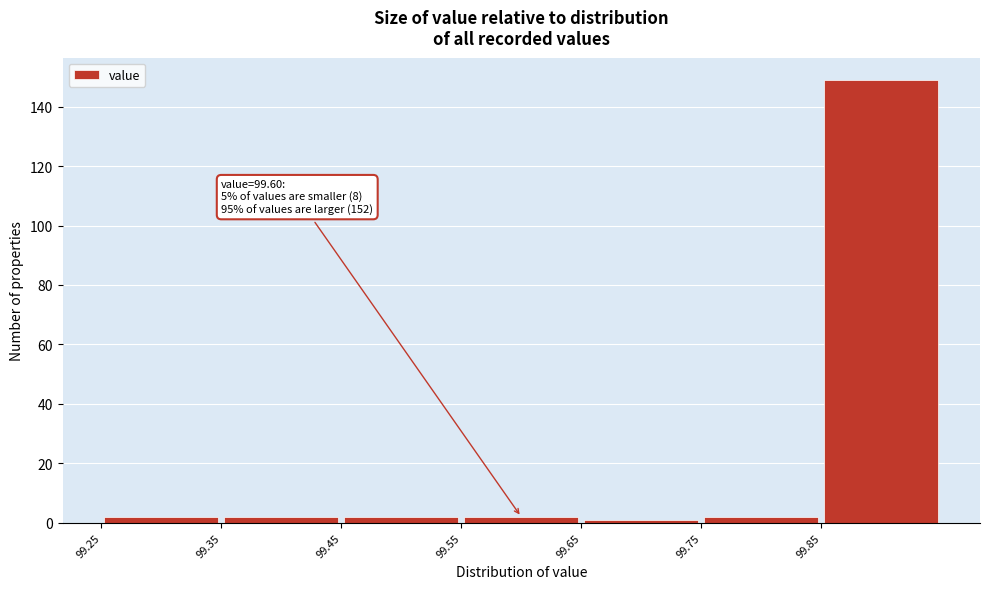

Which range on the x-axis has the tallest bar?

99.85 to 99.95